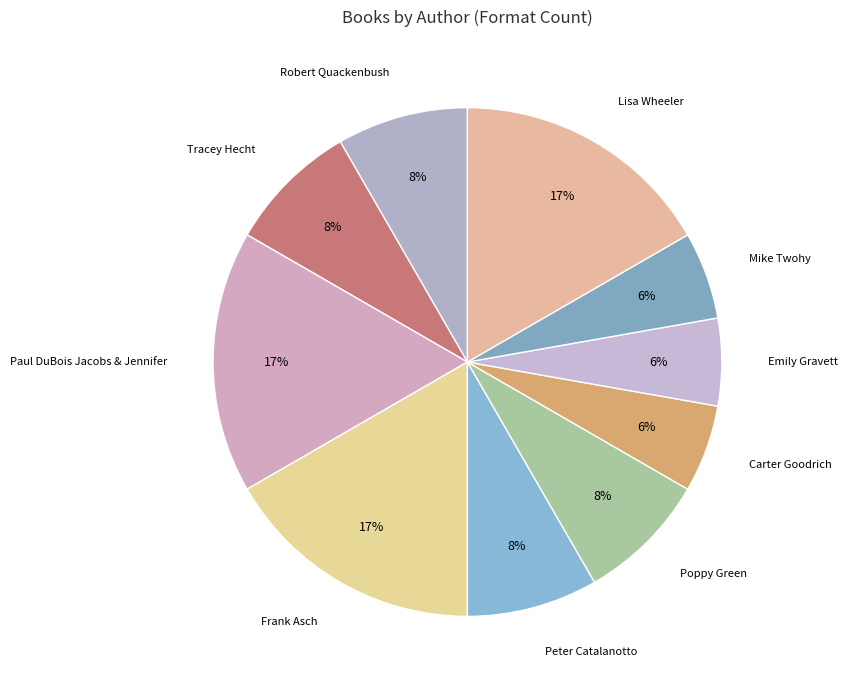

Which slice is the smallest?

Carter Goodrich